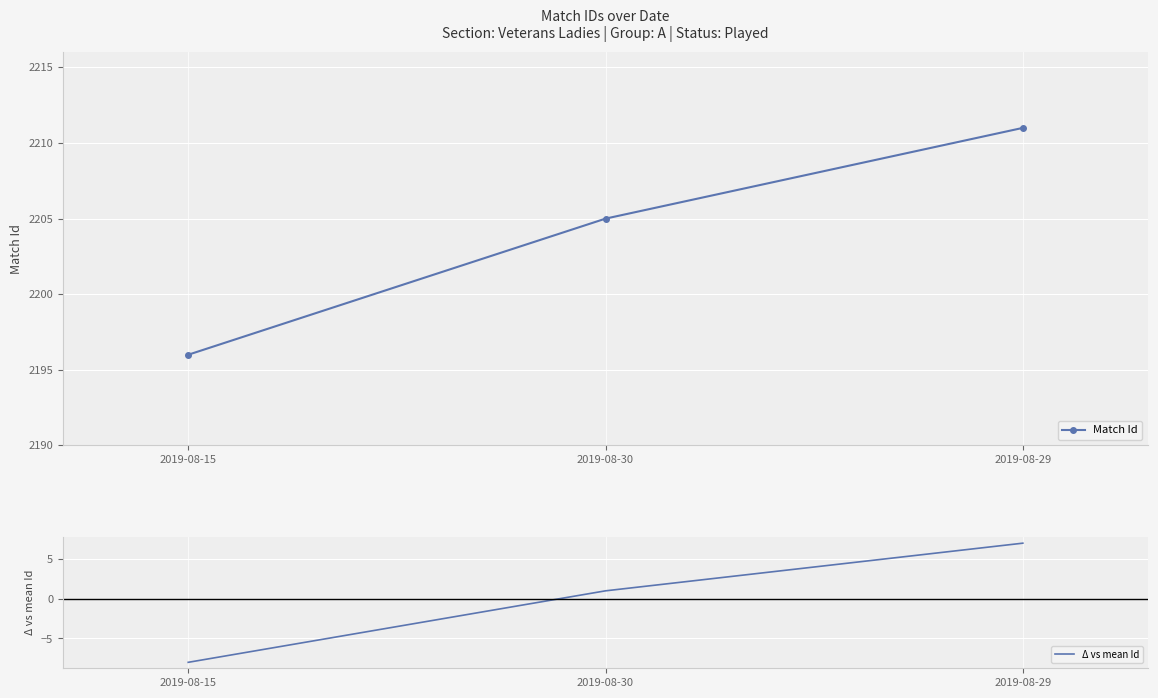

At how many categories does at least one series exceed 424?

3